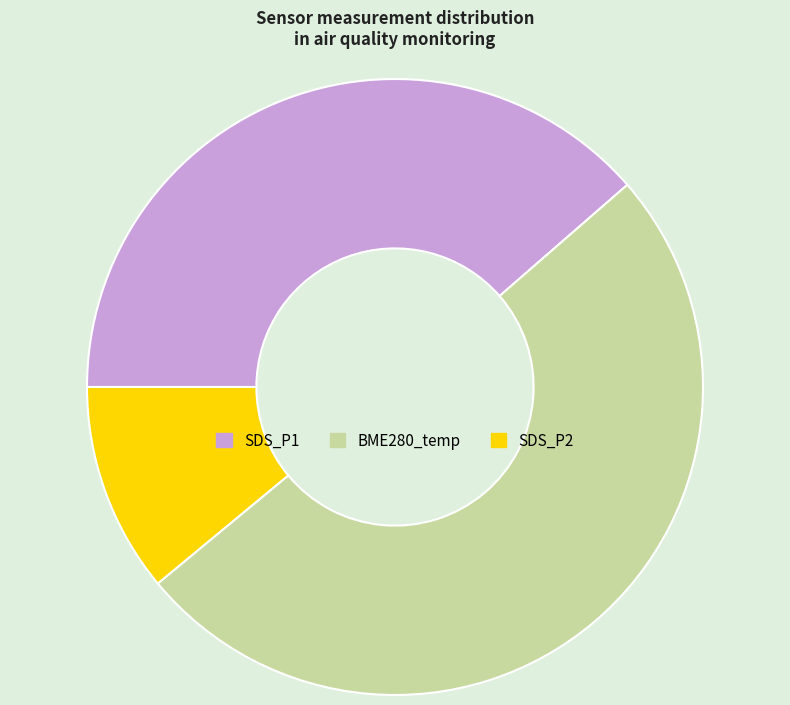

Is there a majority slice in this chart?

Yes